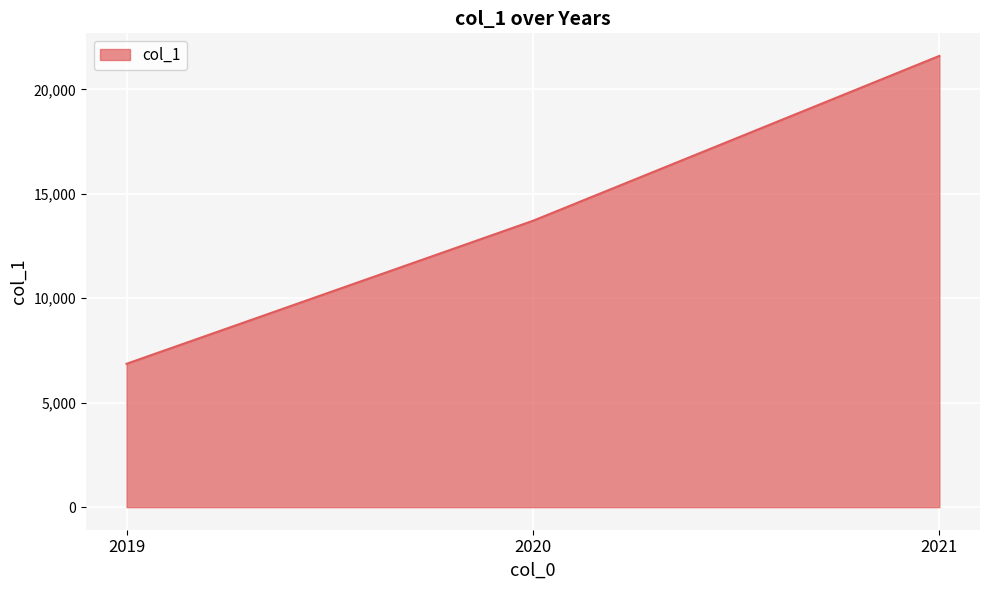

The value at 2020 is 20551. True or false?

False